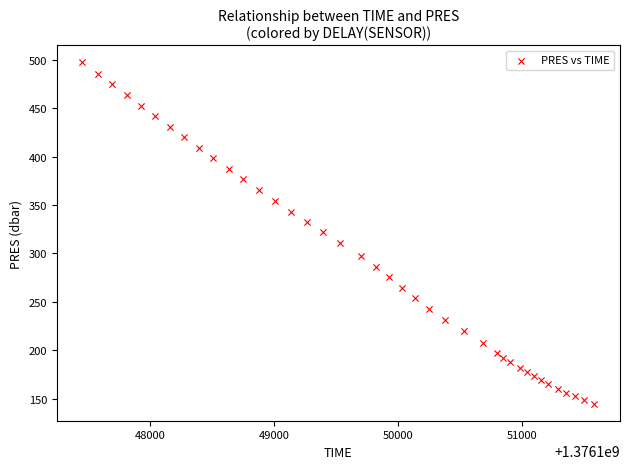

What is the range of X values (max minus min)?

4127.0